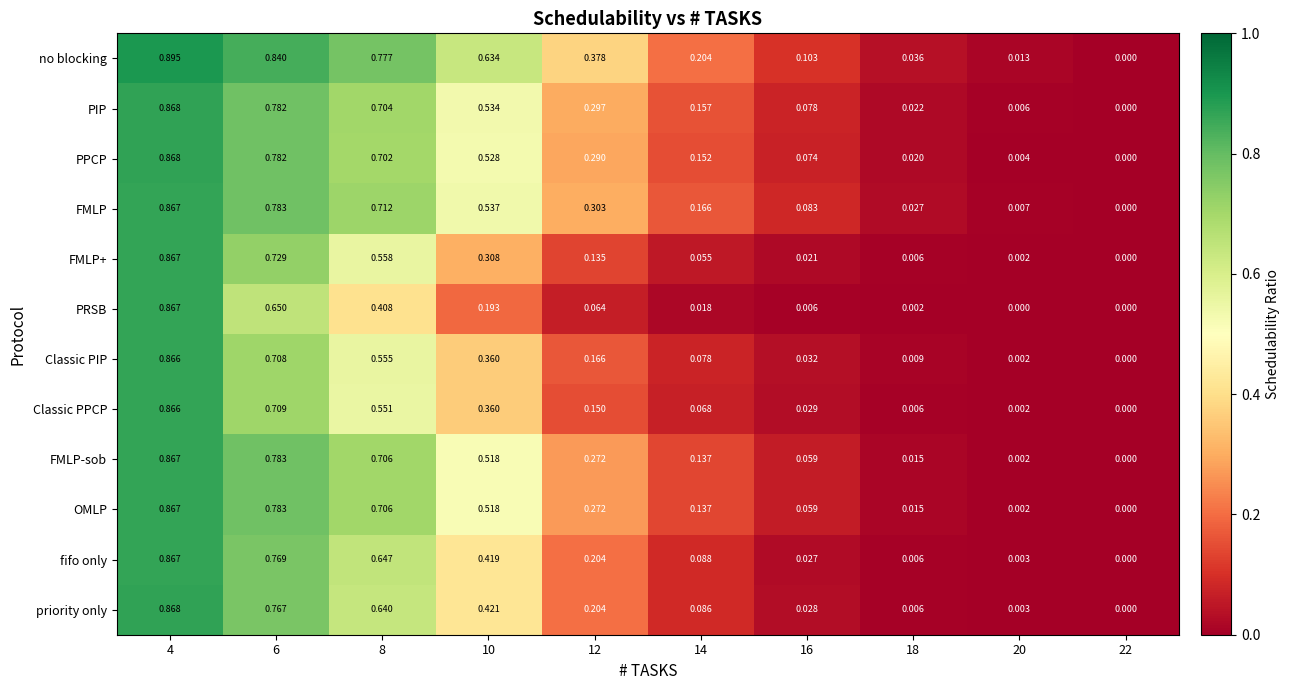

Between 18 and 20, which series saw the biggest shift?

no blocking